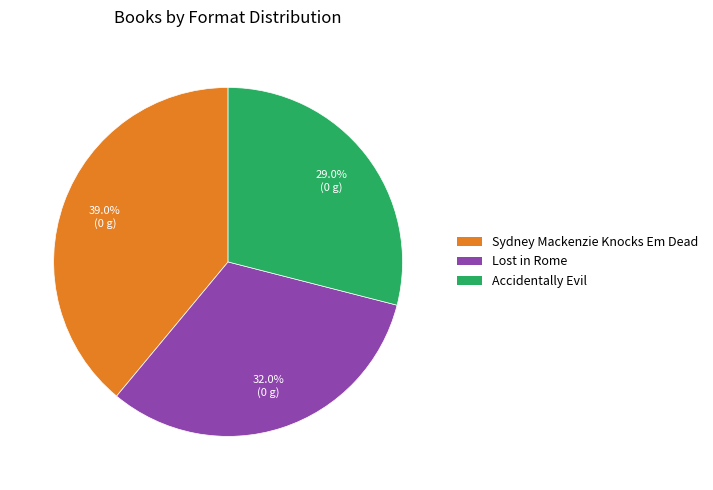

To the nearest percent, what is the combined percentage of Sydney Mackenzie Knocks Em Dead and Accidentally Evil?

68%